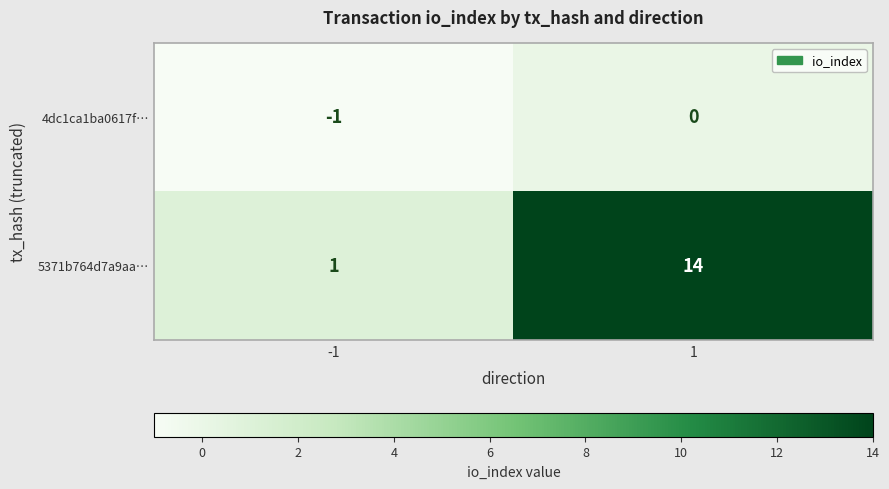

What is the maximum value for 5371b764d7a9aa…?

14